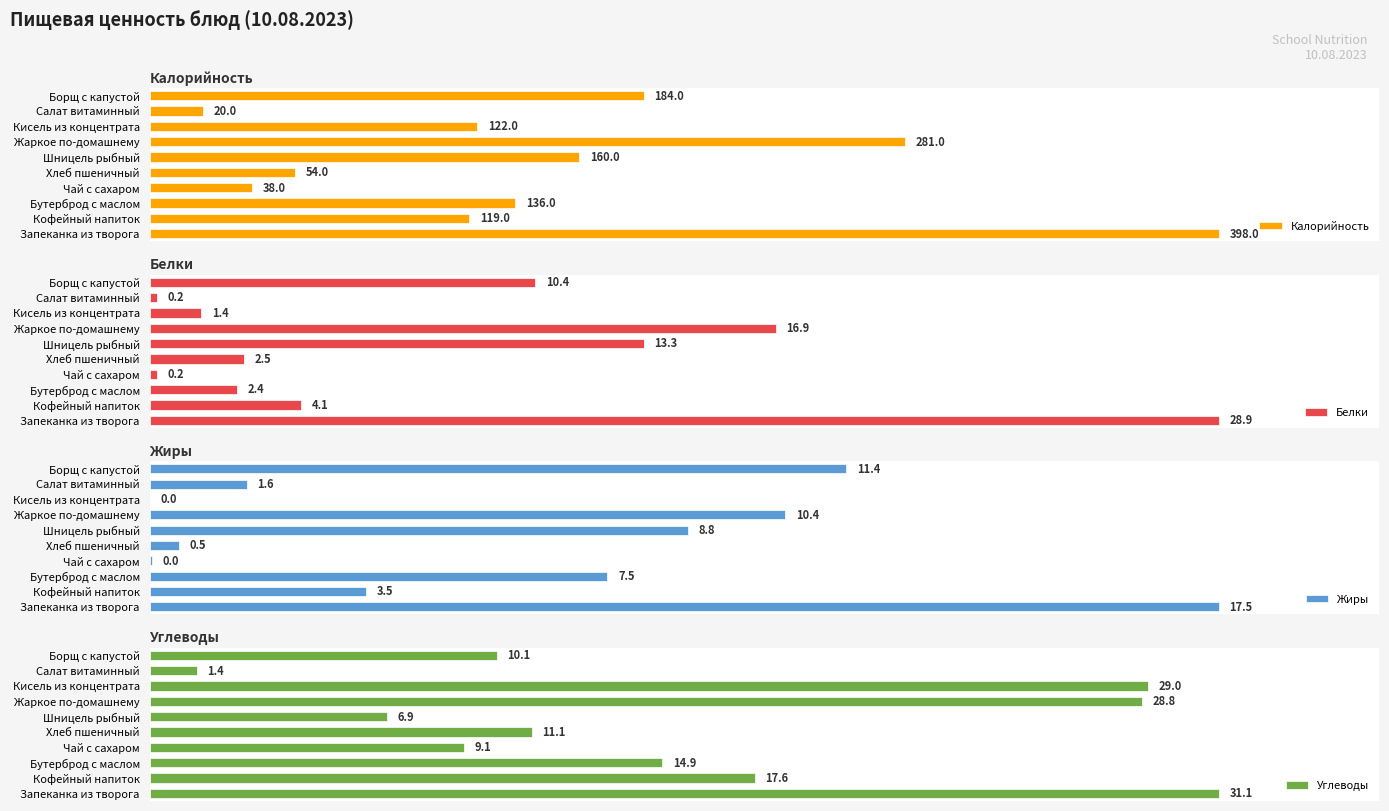

List the labels in order of Углеводы value, largest first.

Запеканка из творога, Кисель из концентрата, Жаркое по-домашнему, Кофейный напиток, Бутерброд с маслом, Хлеб пшеничный, Борщ с капустой, Чай с сахаром, Шницель рыбный, Салат витаминный